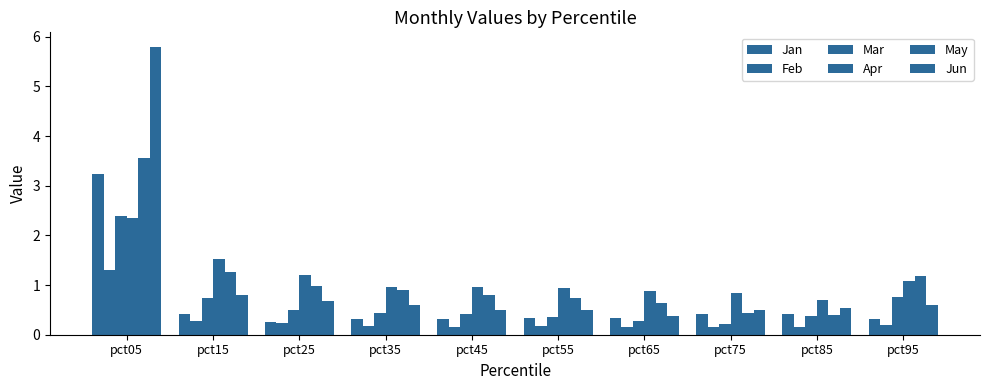

How many data points does each series have?

10